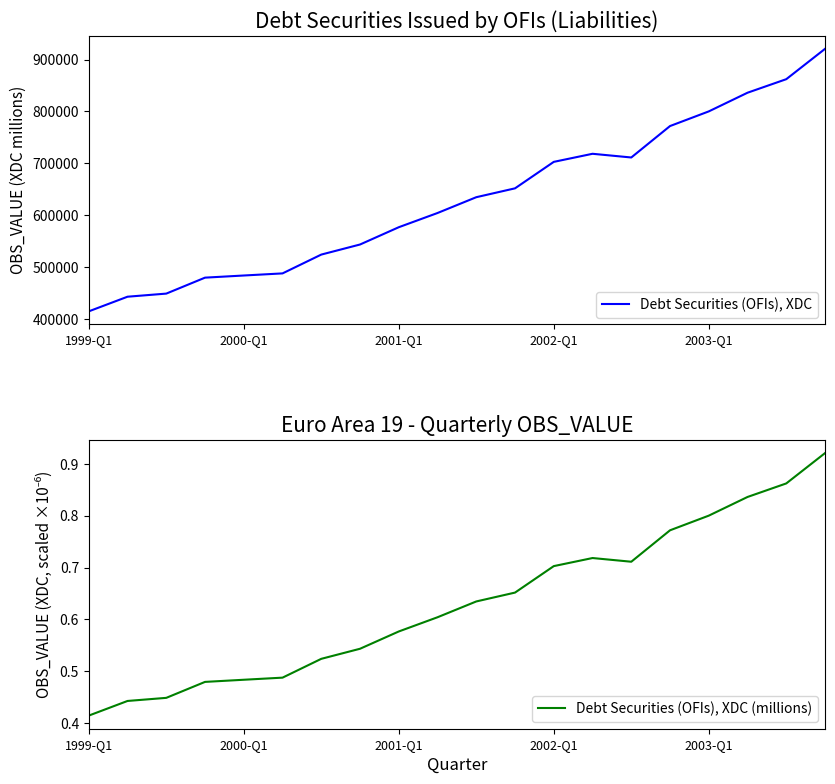

Which has a higher value, 6 or 7?

7